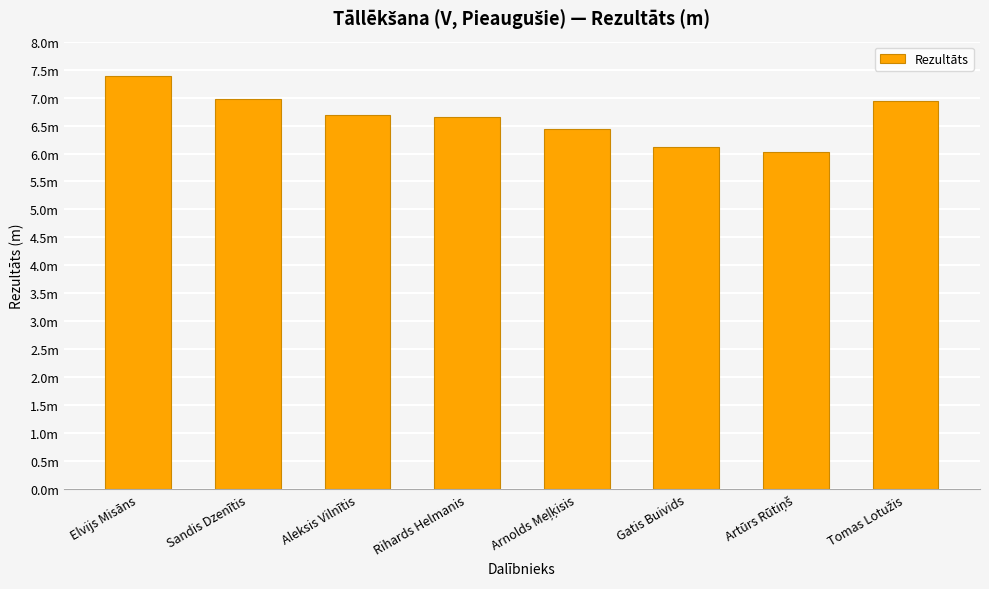

Which category has the lowest value across all series?

Artūrs Rūtiņš